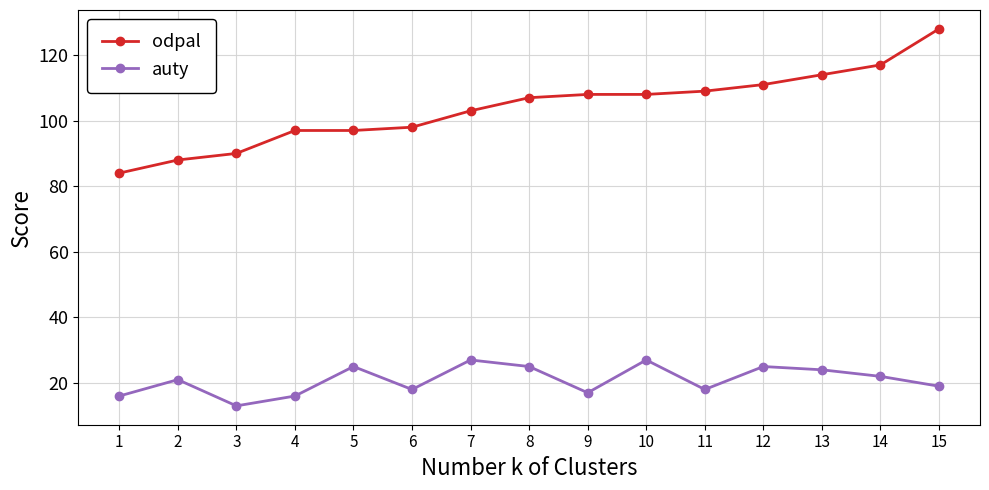

List the series in order of their overall mean, highest first.

odpal, auty